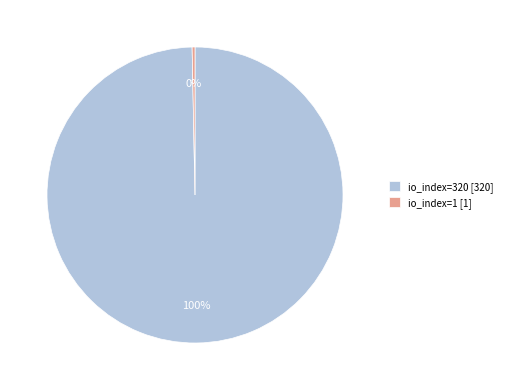

To the nearest percent, what percentage of the pie is io_index=320?

100%